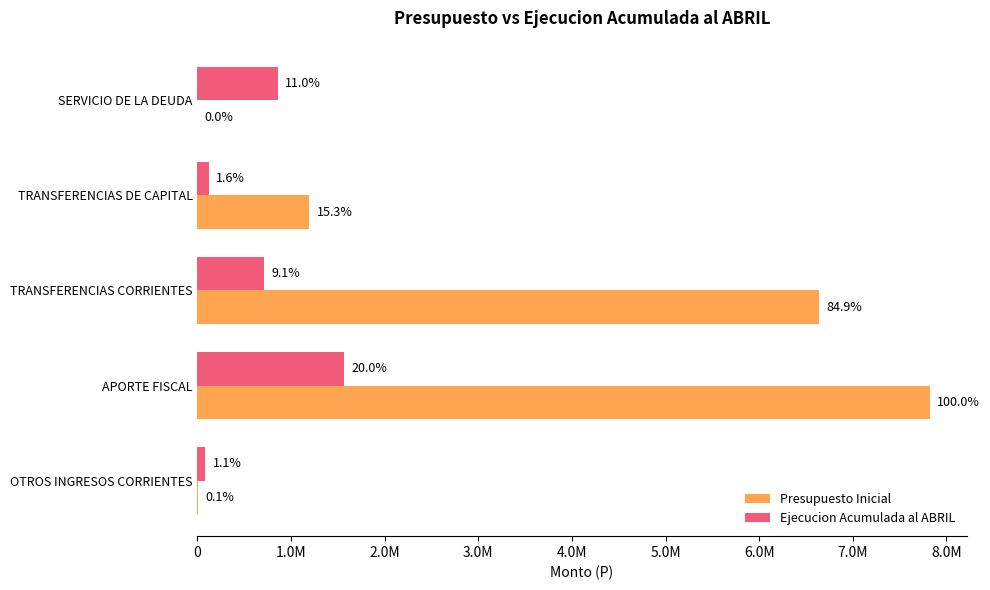

Which series has the largest total across all categories?

Presupuesto Inicial